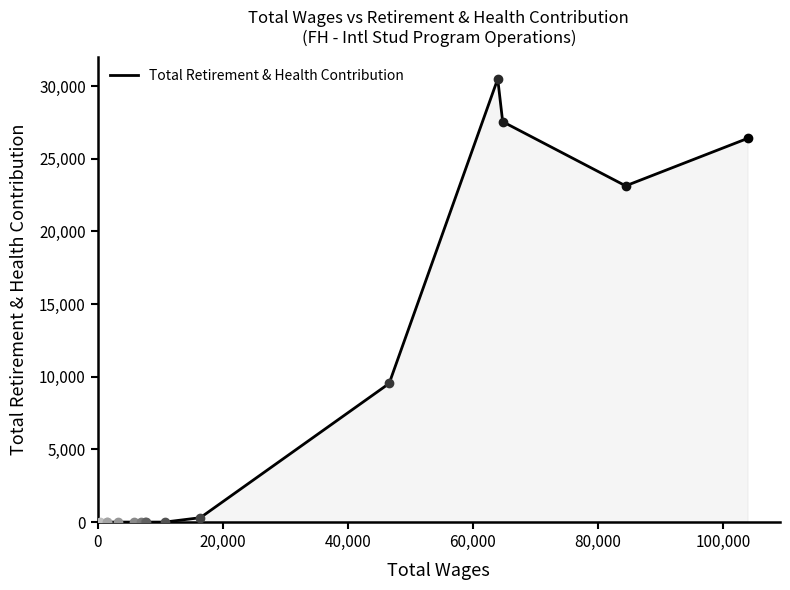

What is the difference between the maximum and minimum values?

30501